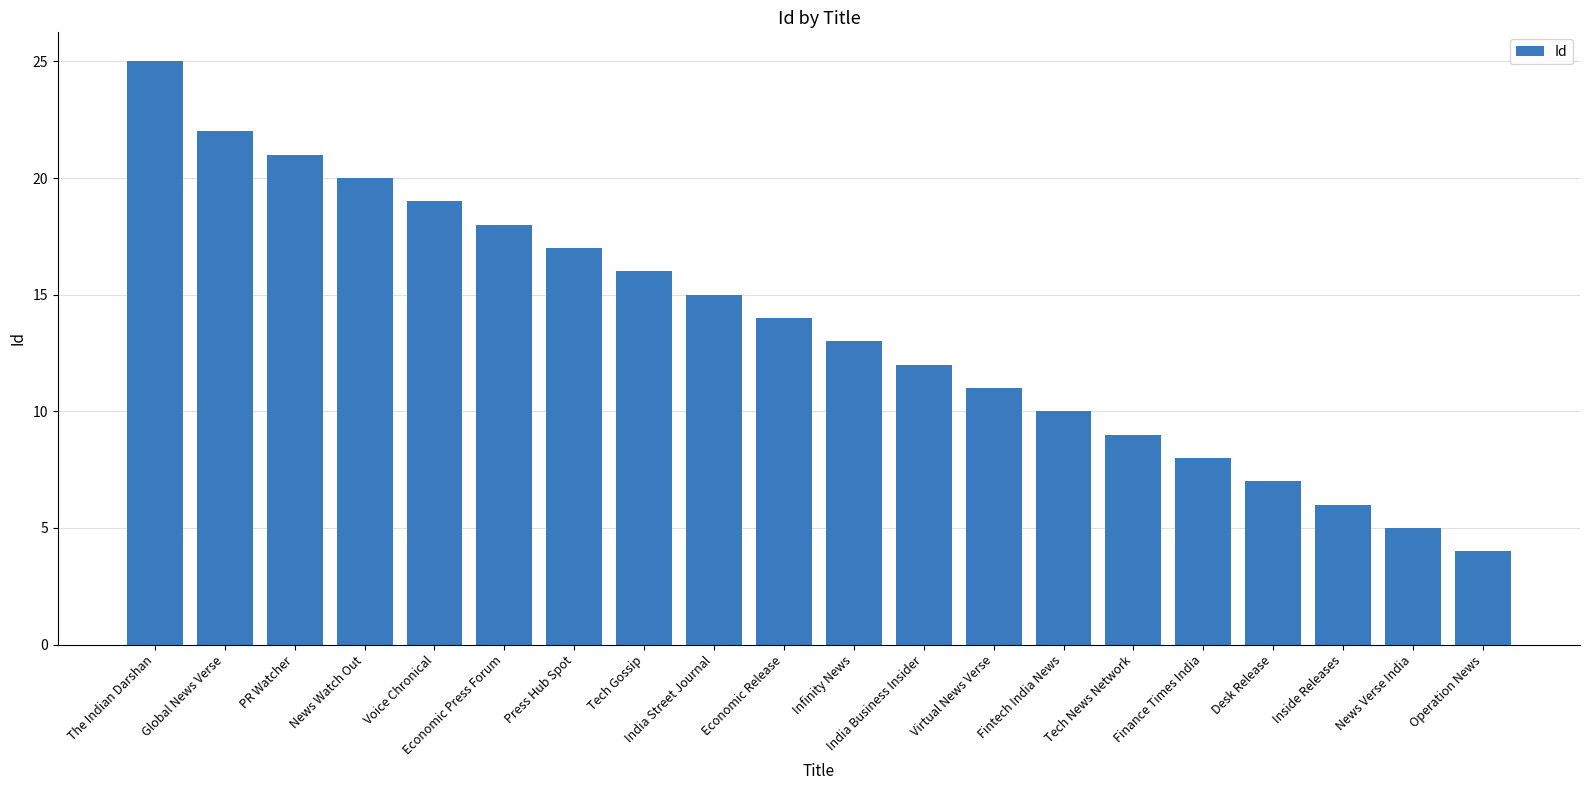

What is the label of the 3rd bar from the left?

PR Watcher